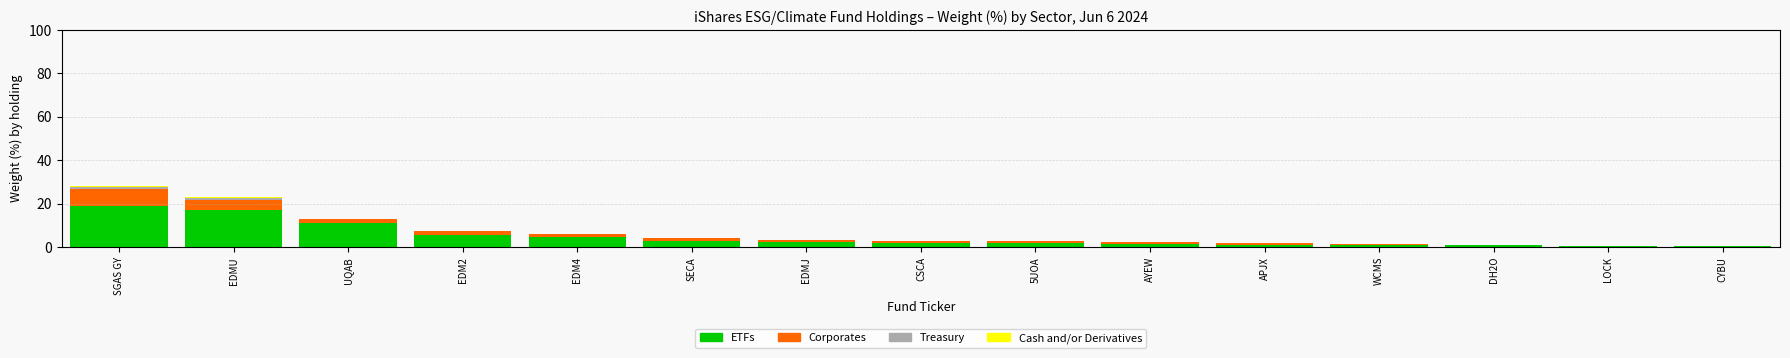

Is it true that ETFs equals 2.1 at EDMJ?

True